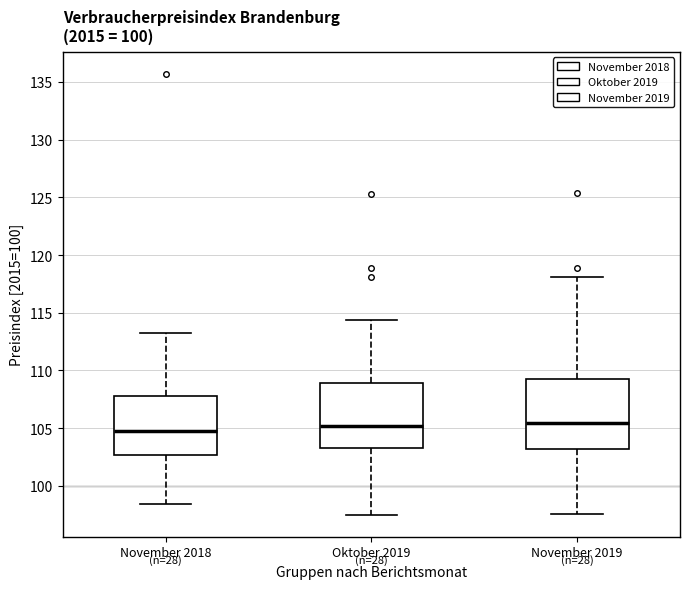

Where is the lower edge of the box for Oktober 2019 on the y-axis? The values are not printed on the chart, so give them approximately, as read against the axis.

103.5